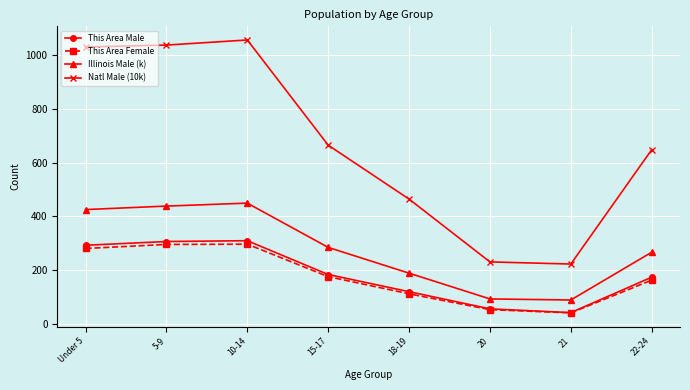

True or false: This Area Female and Natl Male (10k) intersect in this chart.

False